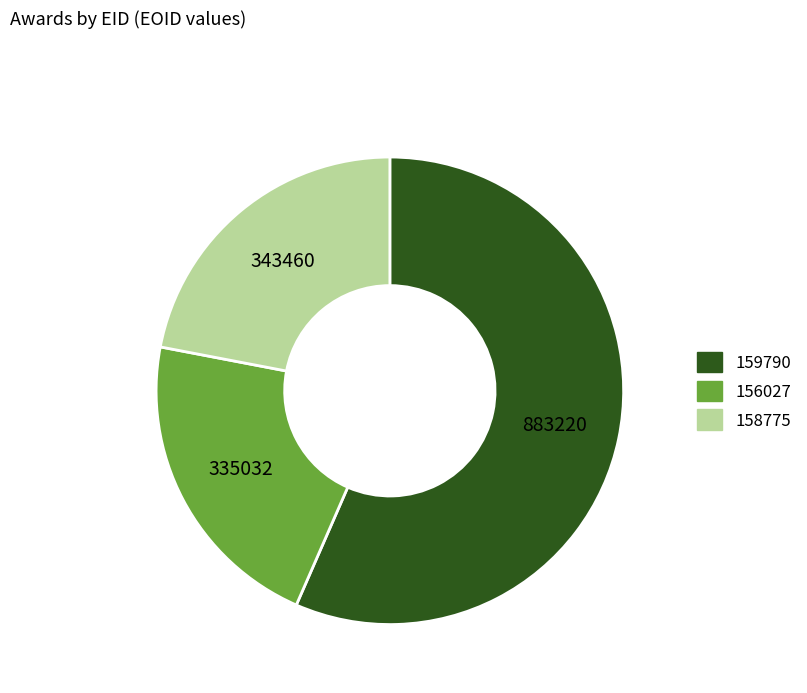

Count the number of slices in the pie.

3